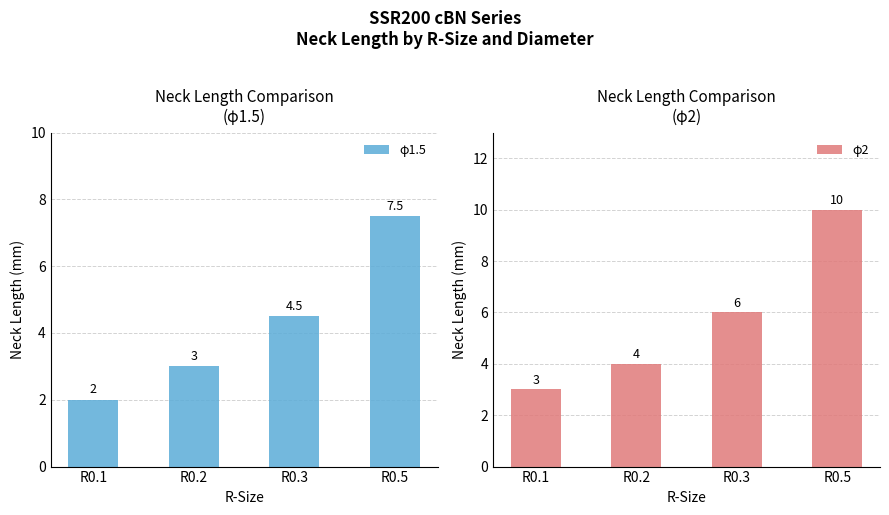

Reading left to right, what are all the values shown in this chart?

φ1.5: R0.1=2.0	R0.2=3.0	R0.3=4.5	R0.5=7.5
φ2: R0.1=3.0	R0.2=4.0	R0.3=6.0	R0.5=10.0